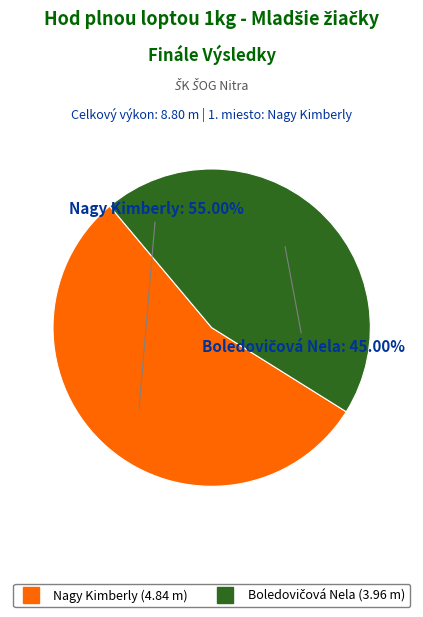

Does Nagy Kimberly account for over 50% of the chart?

Yes